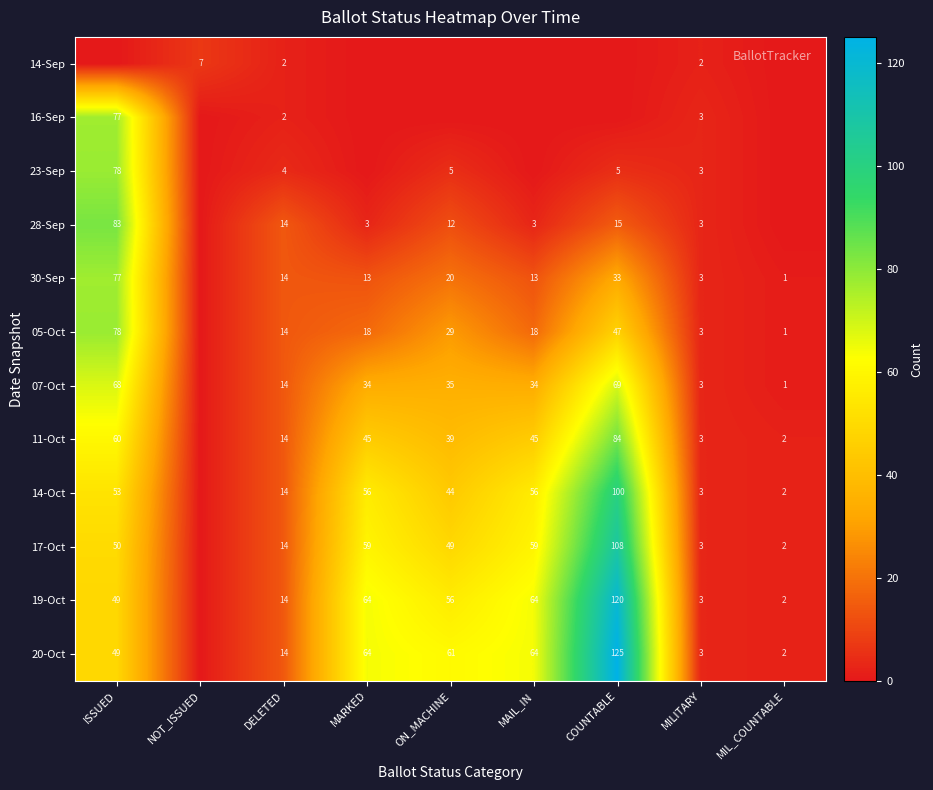

True or false: 14-Sep has a value of 7 at NOT_ISSUED.

True